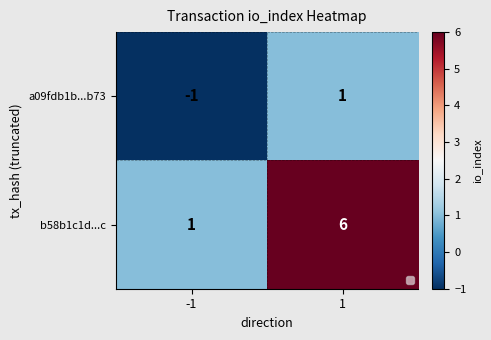

What is the maximum value for b58b1c1d...c?

6